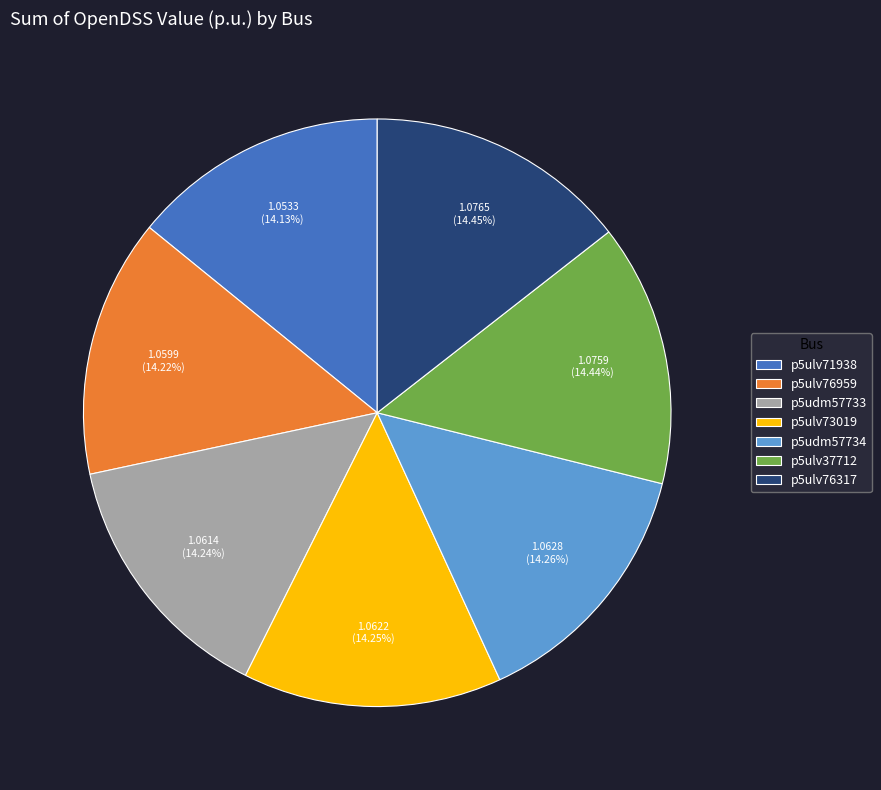

Does p5ulv71938 represent more than half of the total?

No